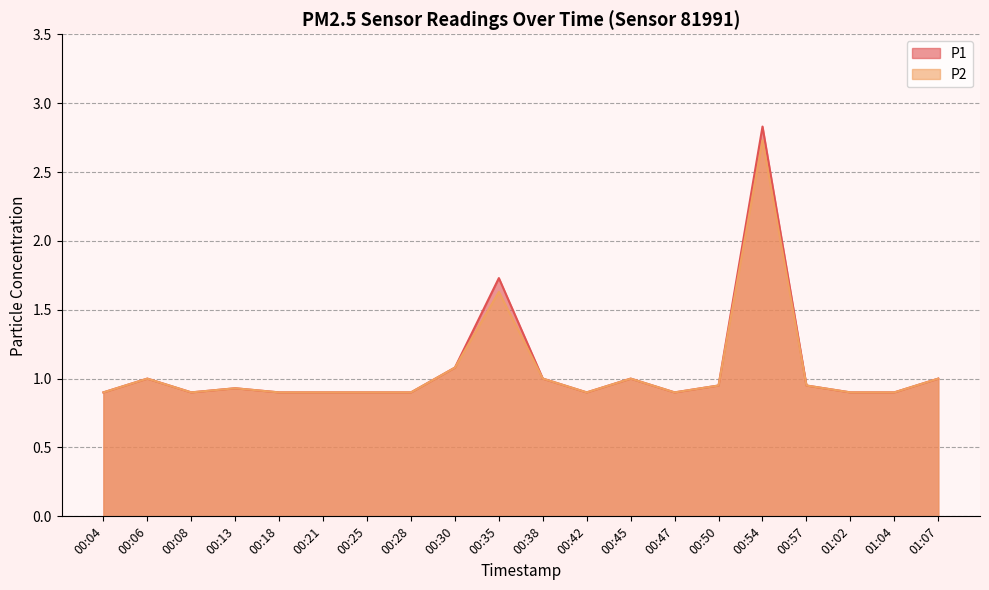

Does the chart have visible grid lines?

Yes